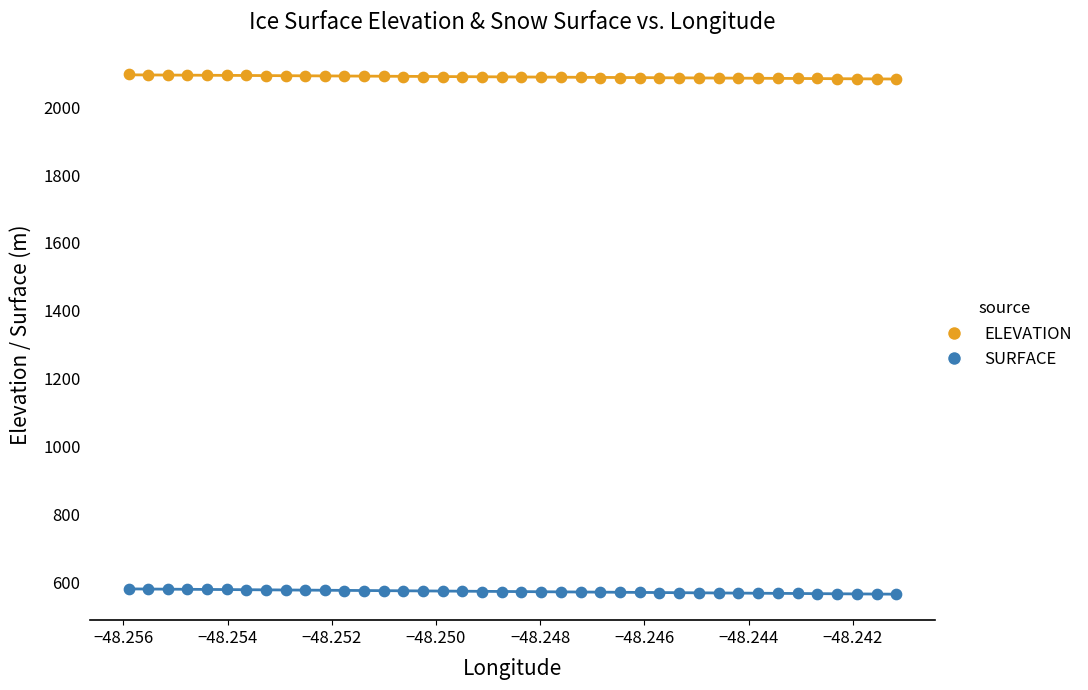

Which series contains the highest Y value?

ELEVATION